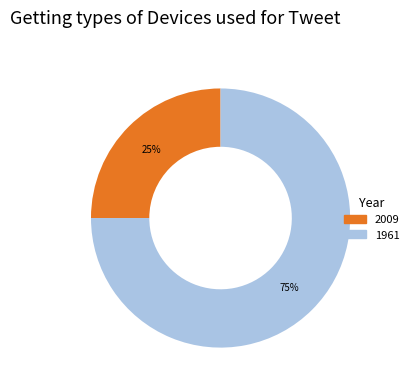

To the nearest percent, what is the difference between the largest and smallest slice percentages?

50%